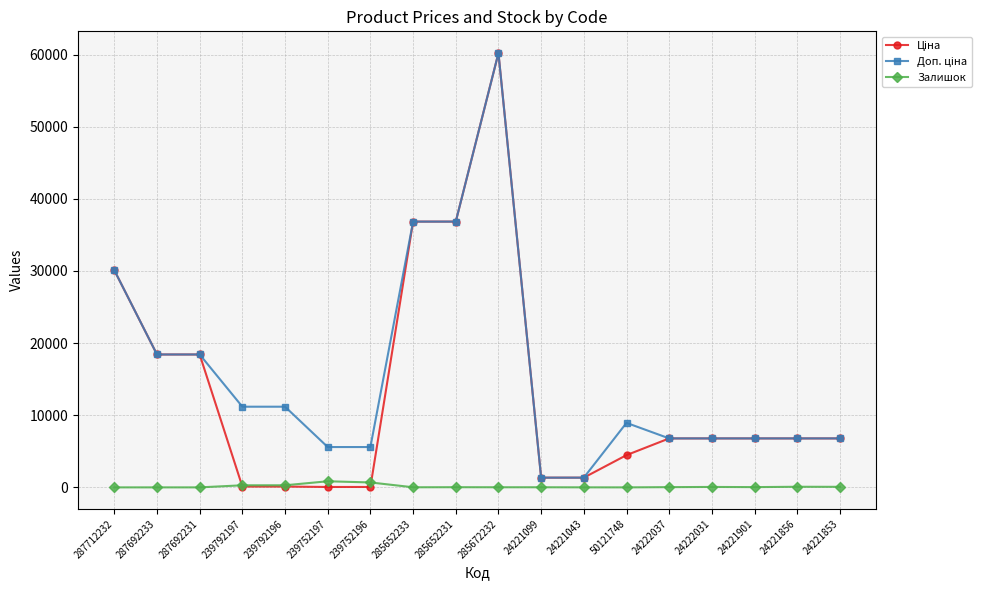

At how many categories does at least one series exceed 12961?

6